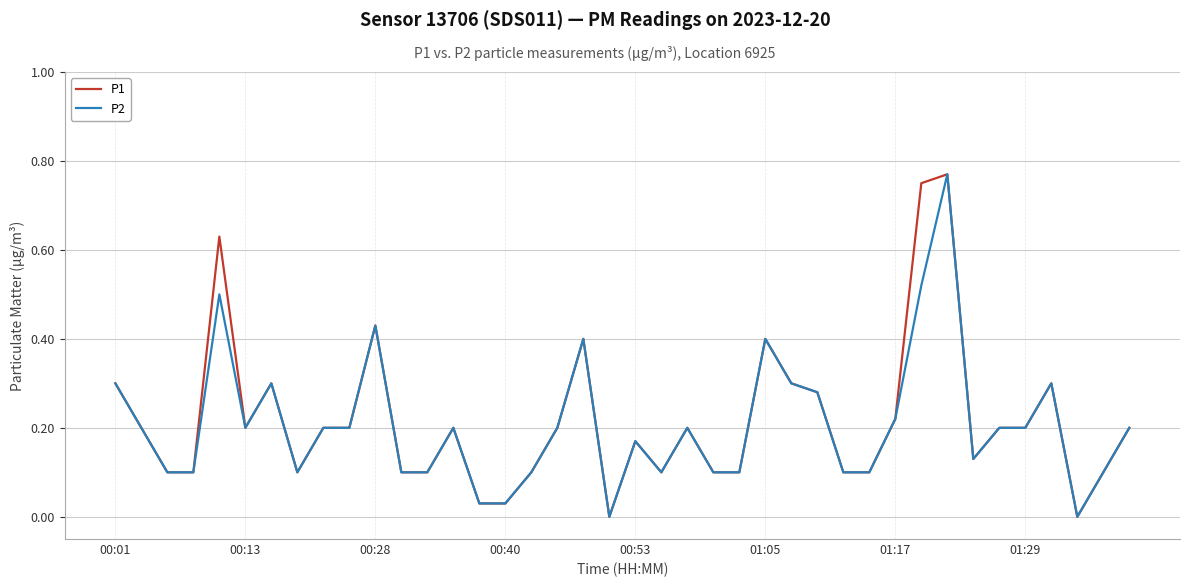

The P2 series shows 0.4 at 01:05. True or false?

True